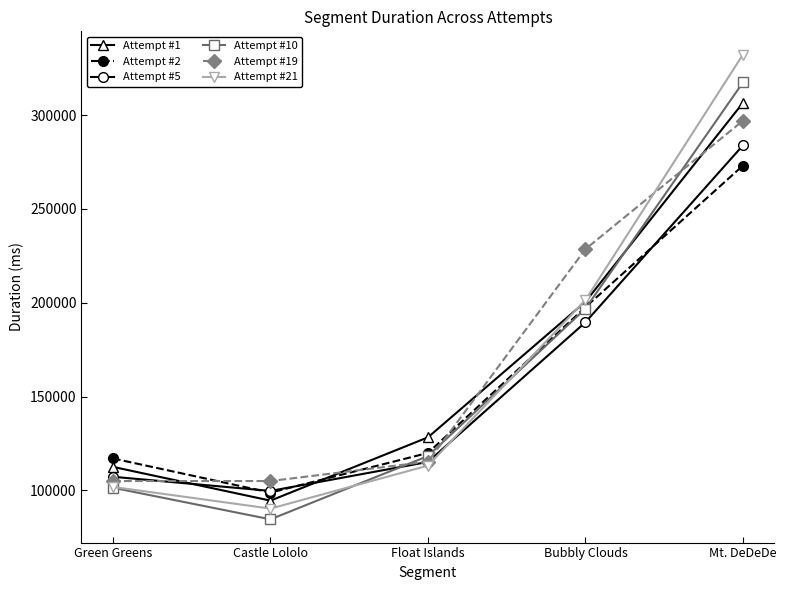

The Attempt #19 series shows 104983 at Castle Lololo. True or false?

True